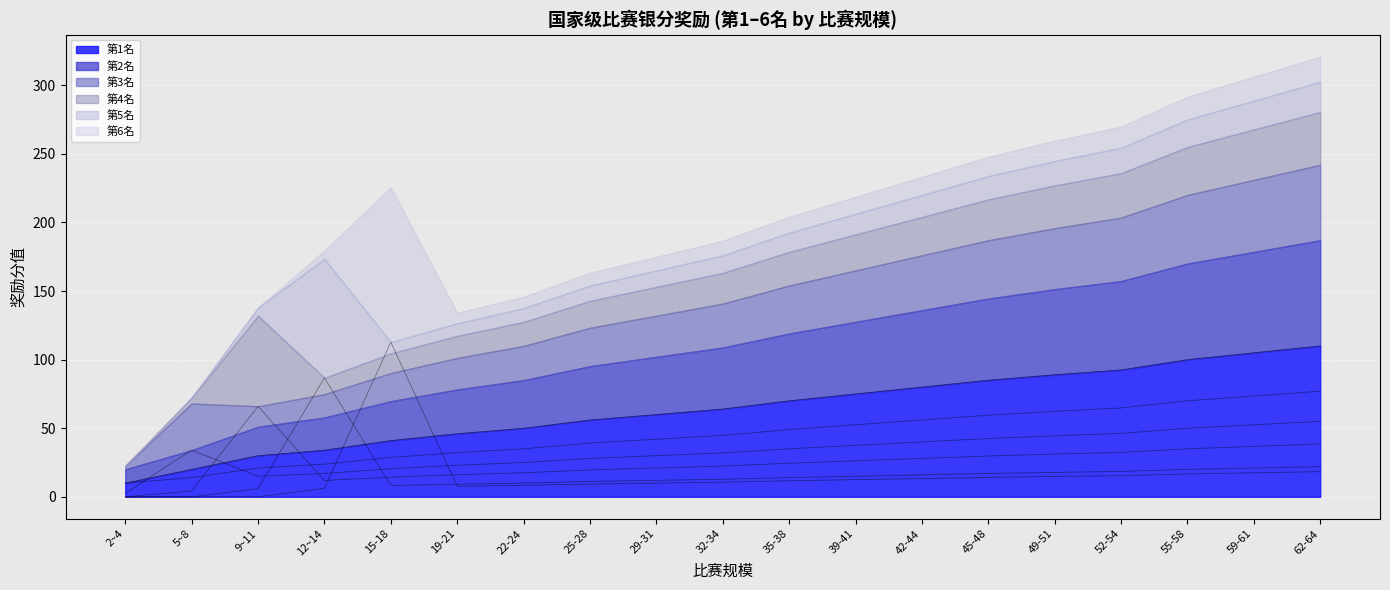

What value does the 第2名 series have at 59-61?

73.5